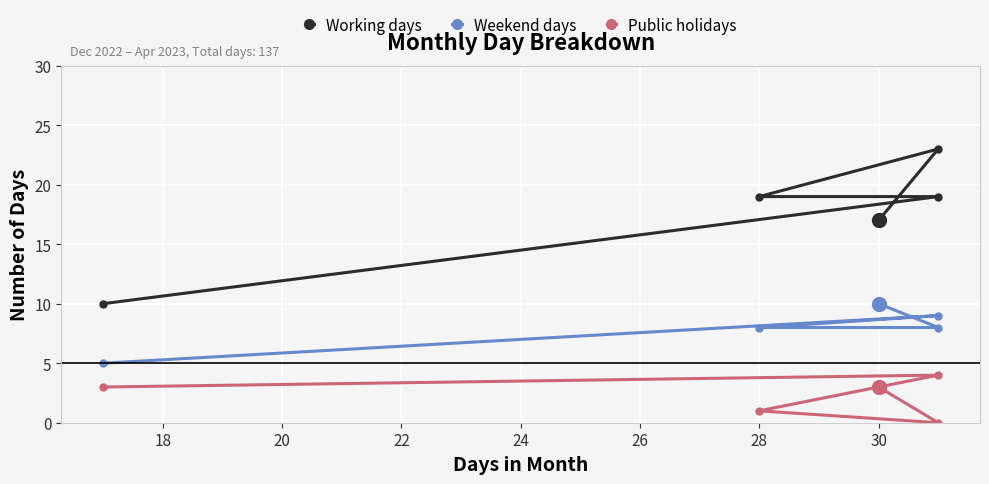

What is the highest value of the Working days series?

23